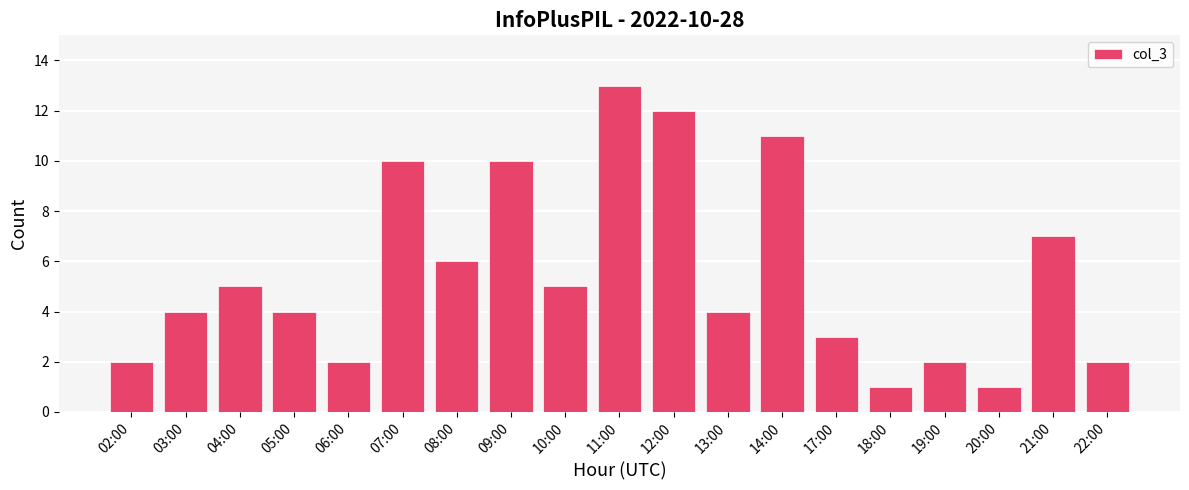

What is the value of the 16th bar from the left?

2